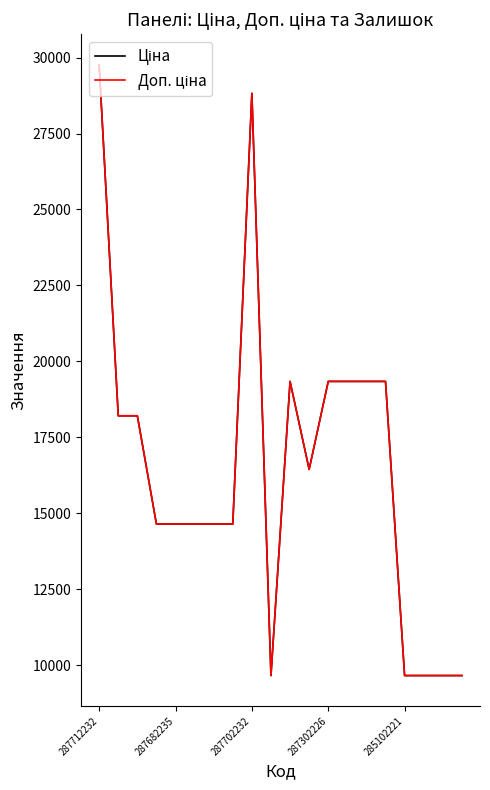

Where is Ціна nearest to the value 19713?

10